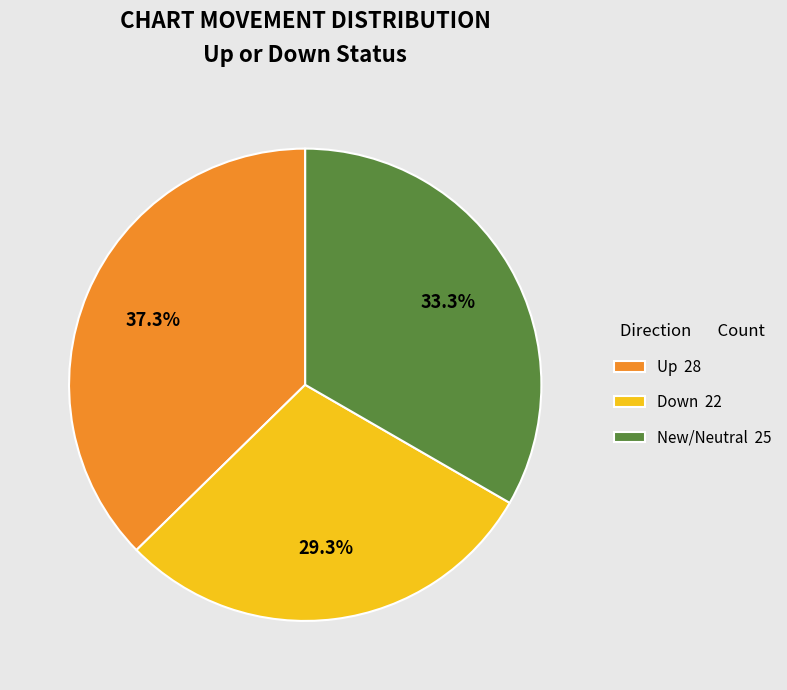

How many slices are in this pie chart?

3